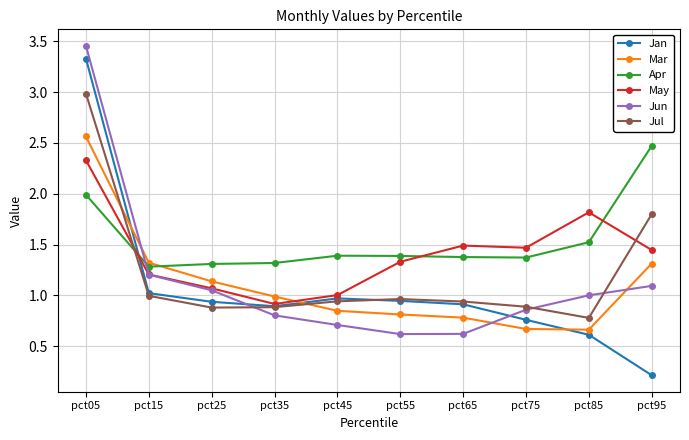

What is the difference between the Mar values at pct45 and pct65?

0.1